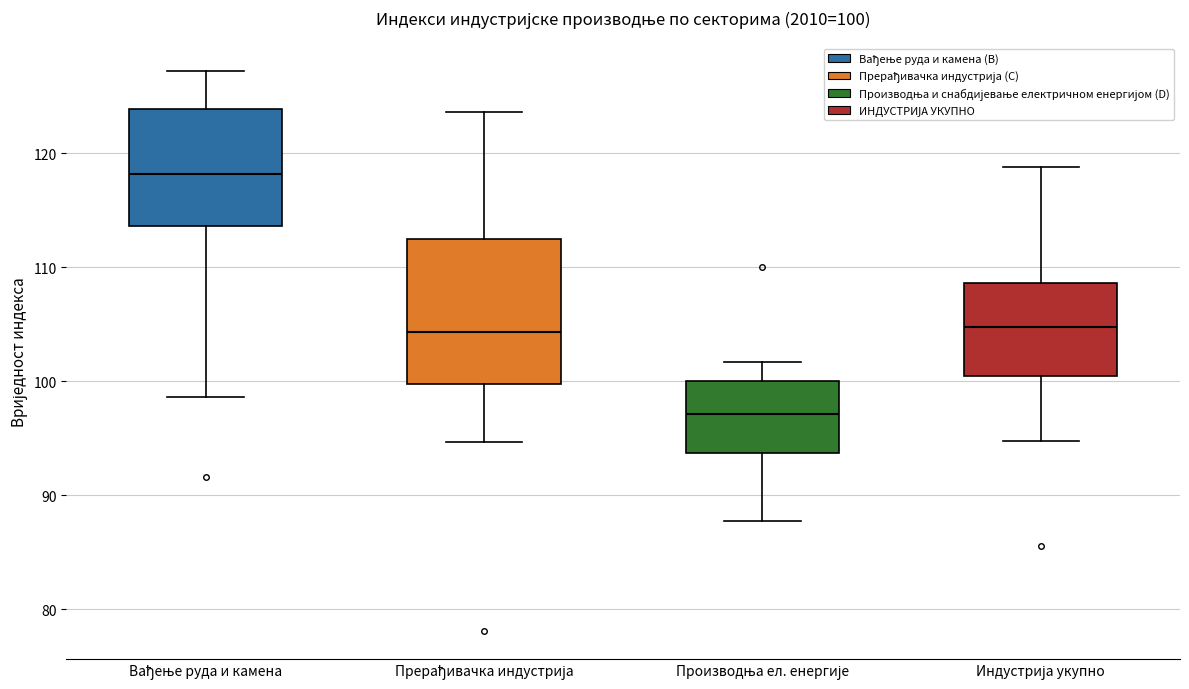

Which box is the tallest, from its lower edge to its upper edge?

Прерађивачка индустрија